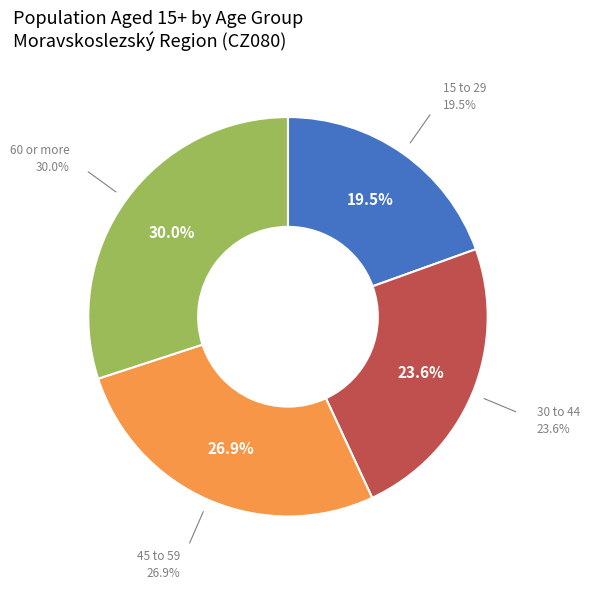

Does 60 or more represent more than half of the total?

No